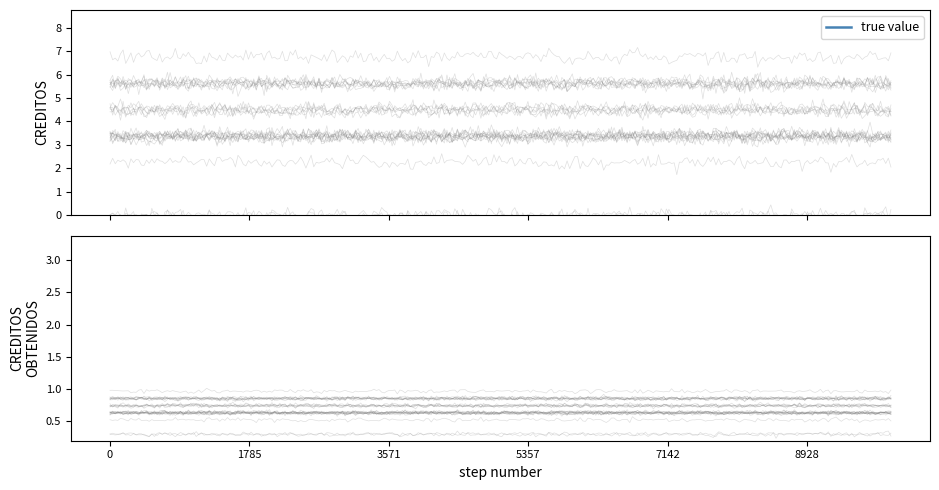

True or false: true value and CREDITOS OBTENIDOS intersect in this chart.

False